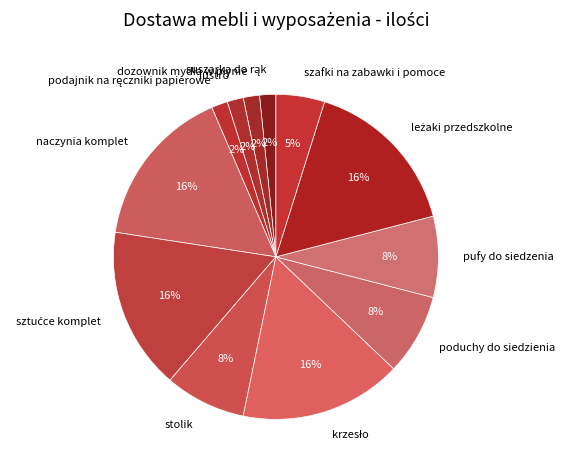

Between szafki na zabawki i pomoce and stolik, which is larger?

stolik